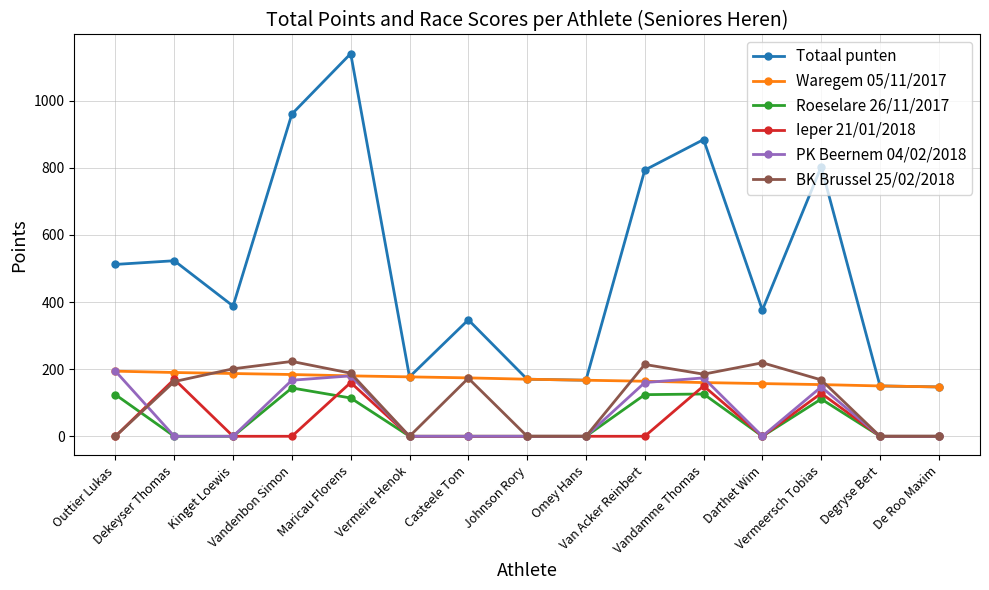

Where does the Totaal punten series first go above 388?

Outtier Lukas